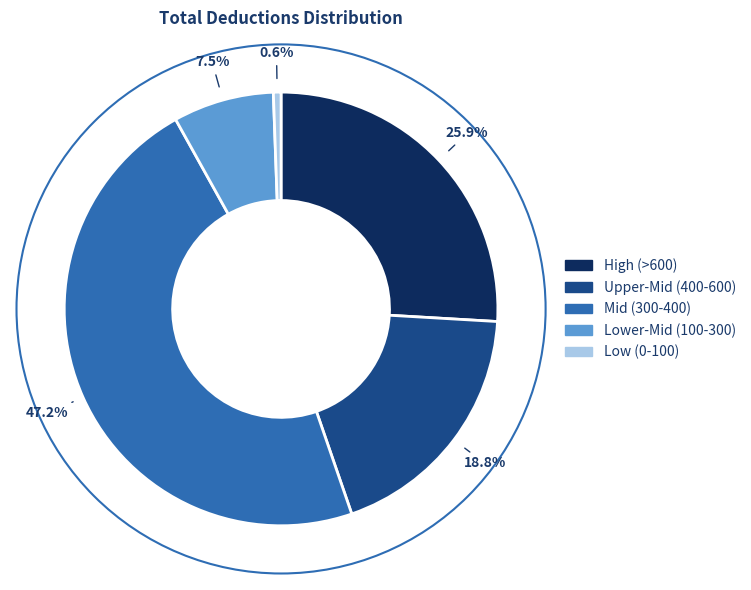

Is there any slice that represents more than half of the pie?

No